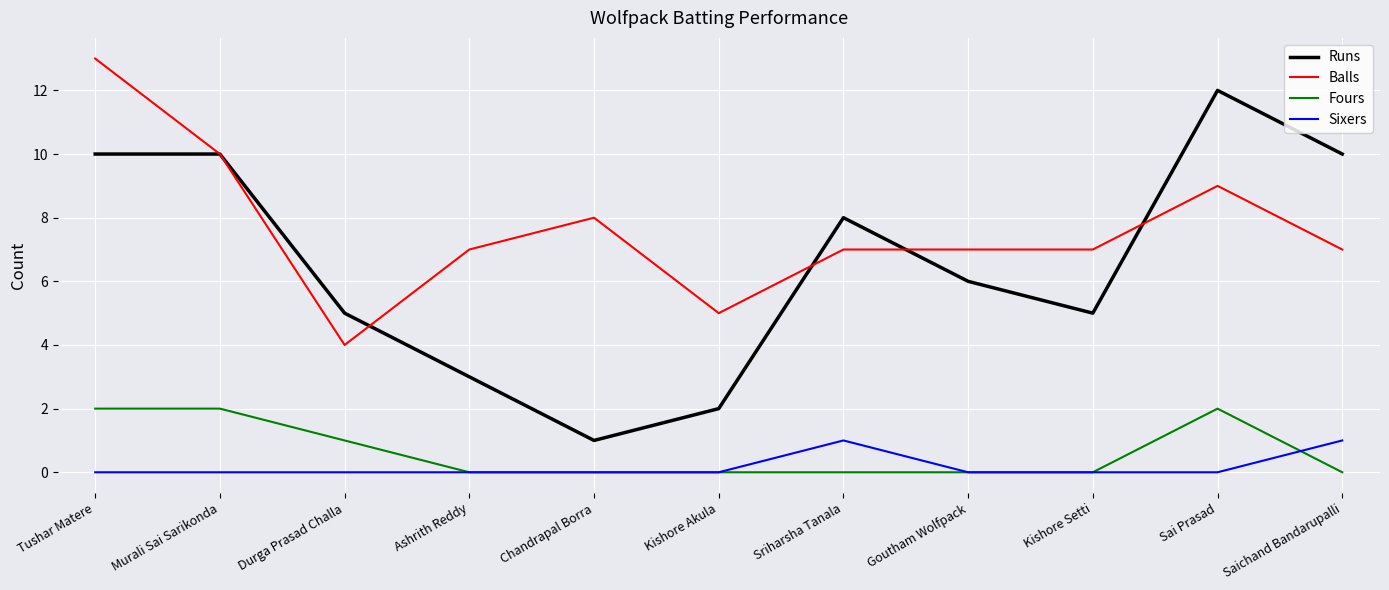

Is this an area chart (filled region under the line)?

No